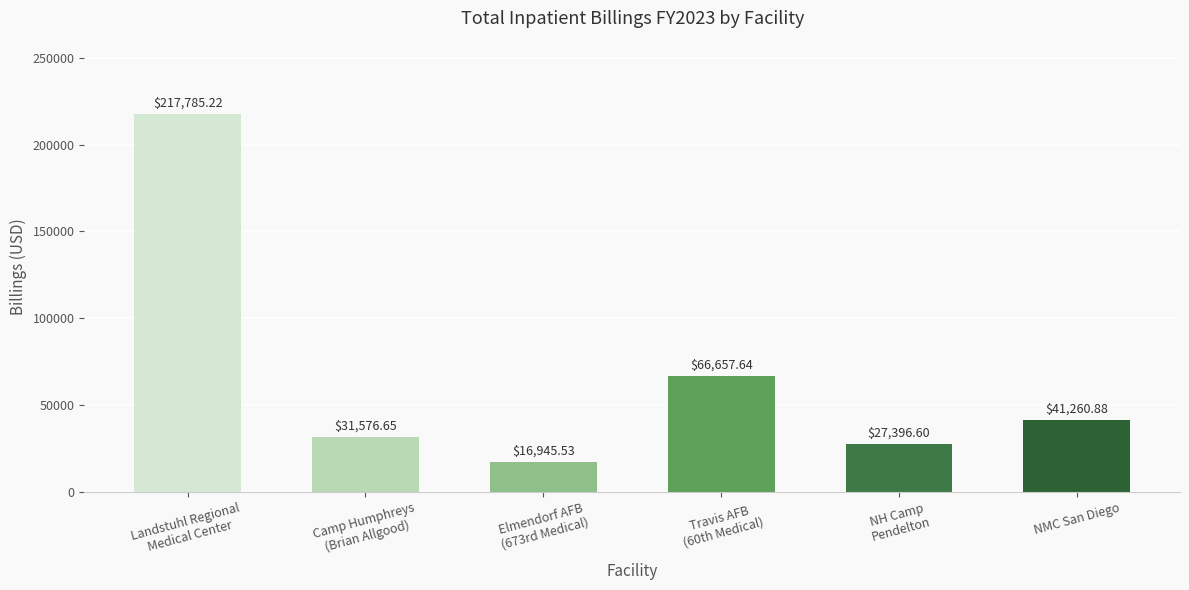

What is the minimum value shown in the chart?

16945.5